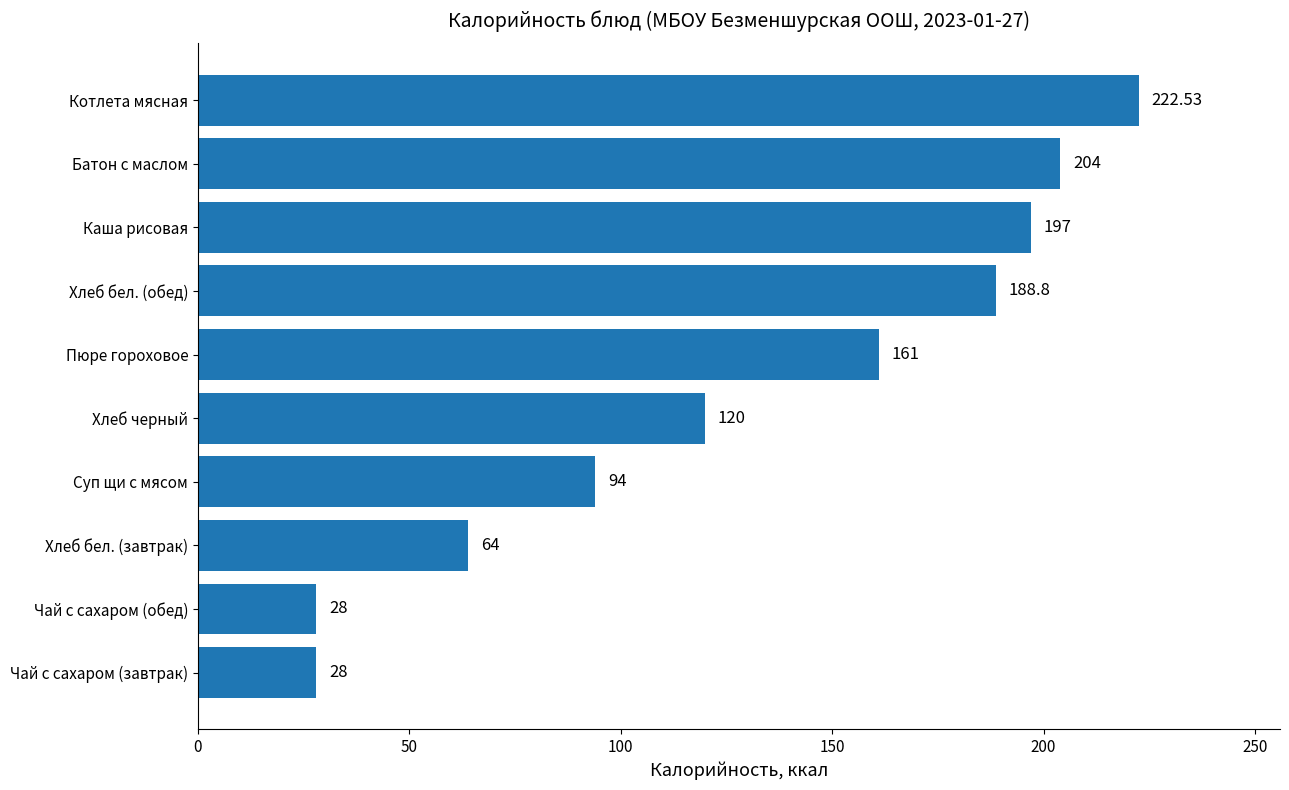

Where is the data nearest to the value 125?

Хлеб черный